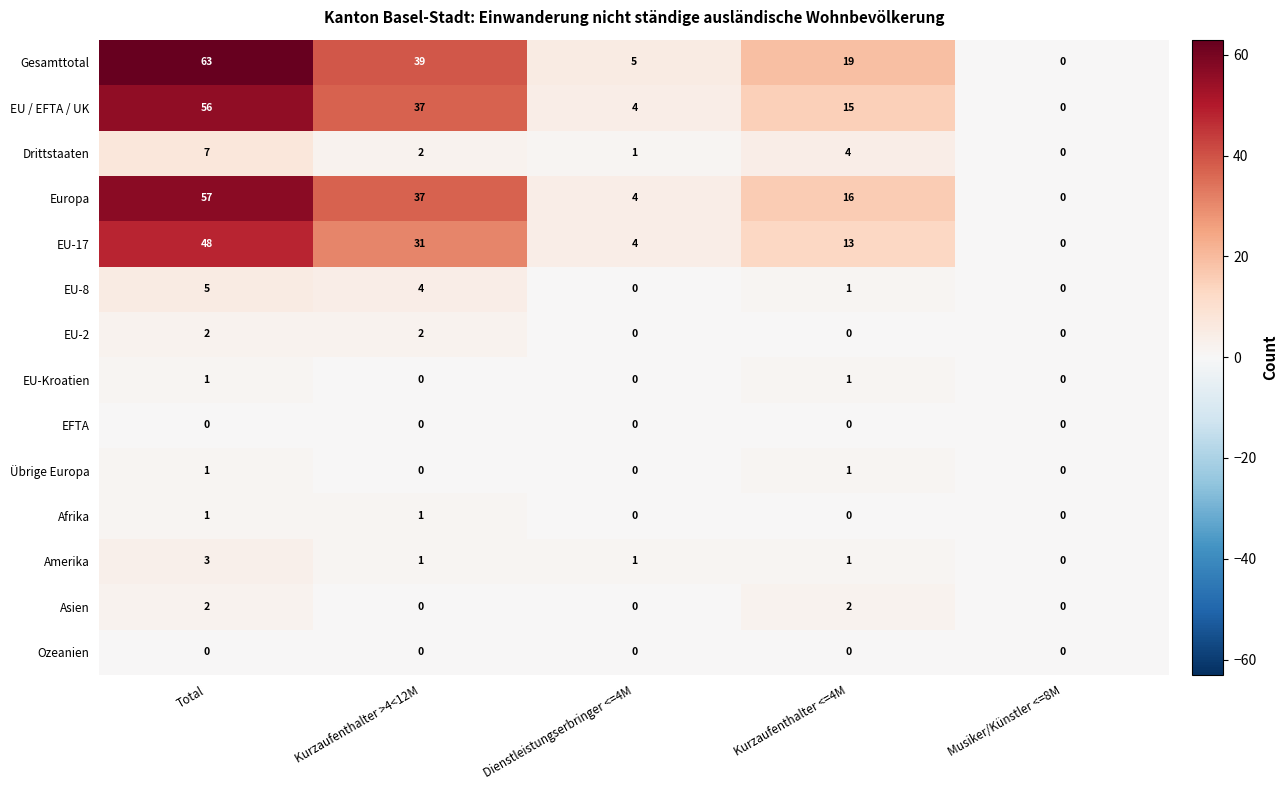

What is the maximum value for EU-17?

48